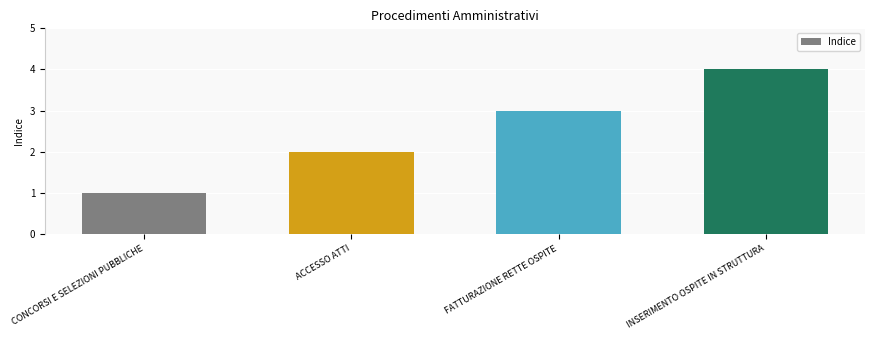

List the labels in order of value, largest first.

INSERIMENTO OSPITE IN STRUTTURA, FATTURAZIONE RETTE OSPITE, ACCESSO ATTI, CONCORSI E SELEZIONI PUBBLICHE